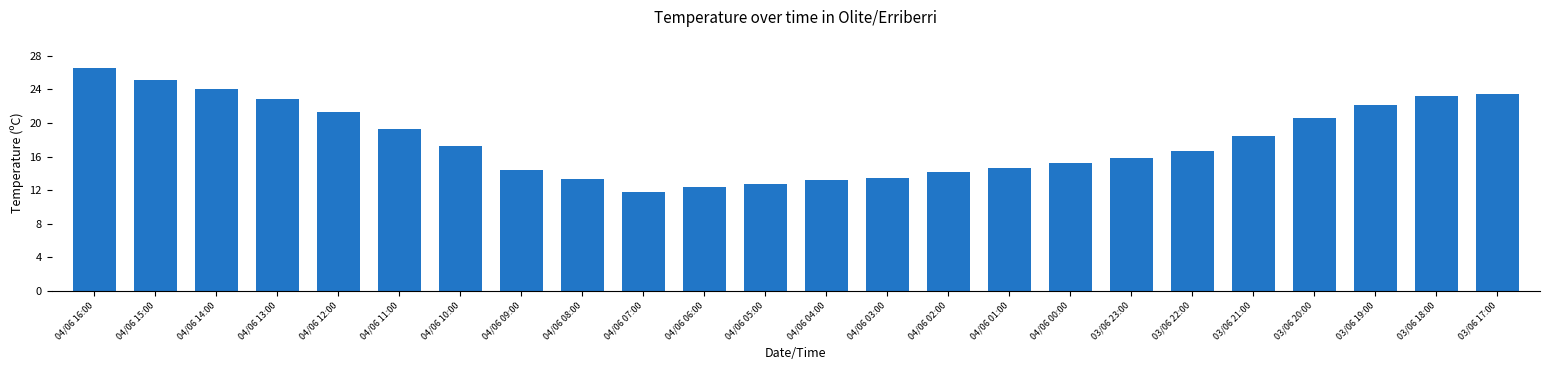

Which has a higher value, 03/06 17:00 or 04/06 14:00?

04/06 14:00